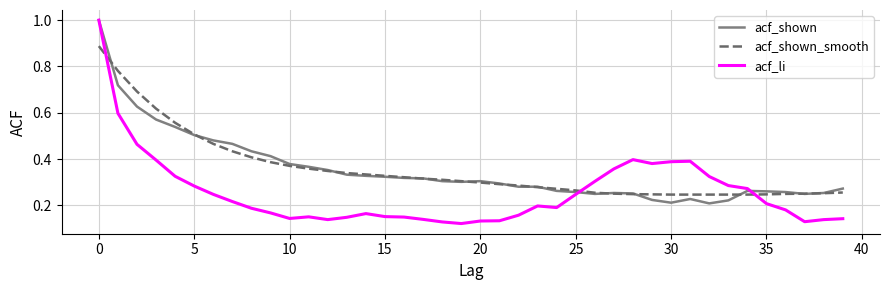

Which series has the widest spread of values?

acf_li